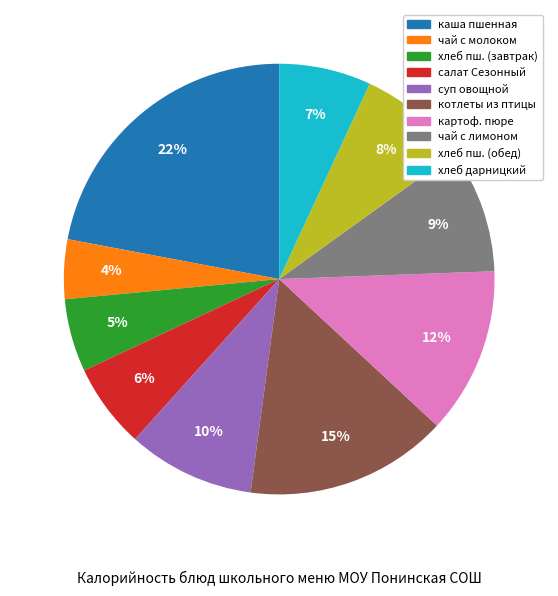

How many slices are in this pie chart?

10